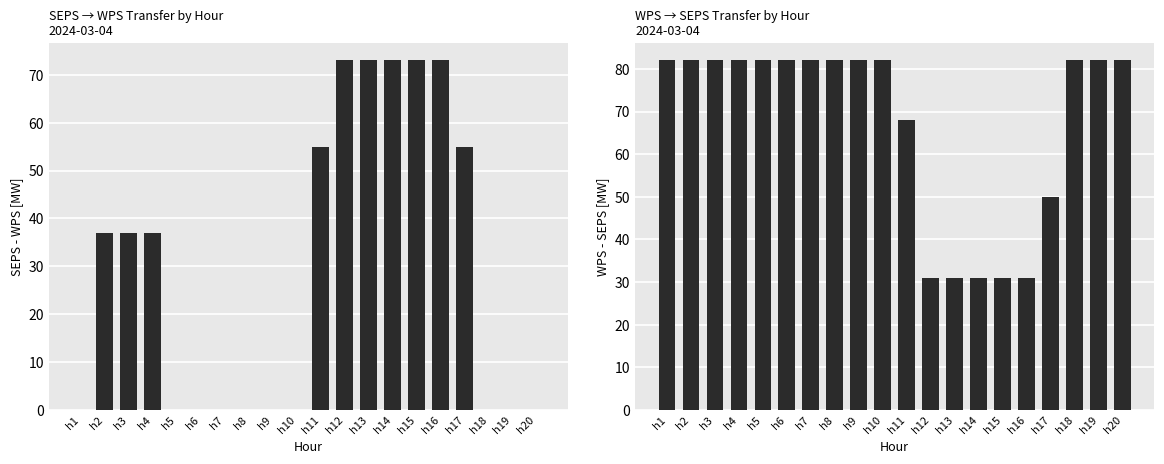

What is the value of the SEPS - WPS [MW] bar at the 17th from the left?

55